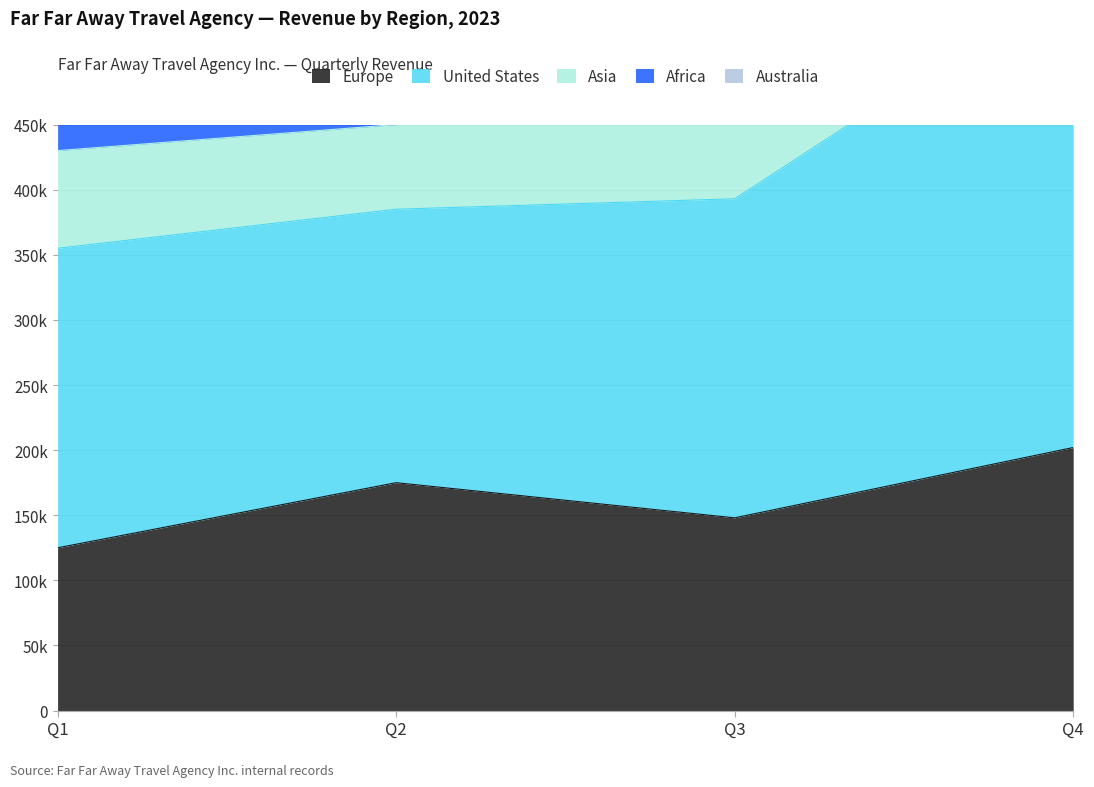

Which series has the largest total across all categories?

United States